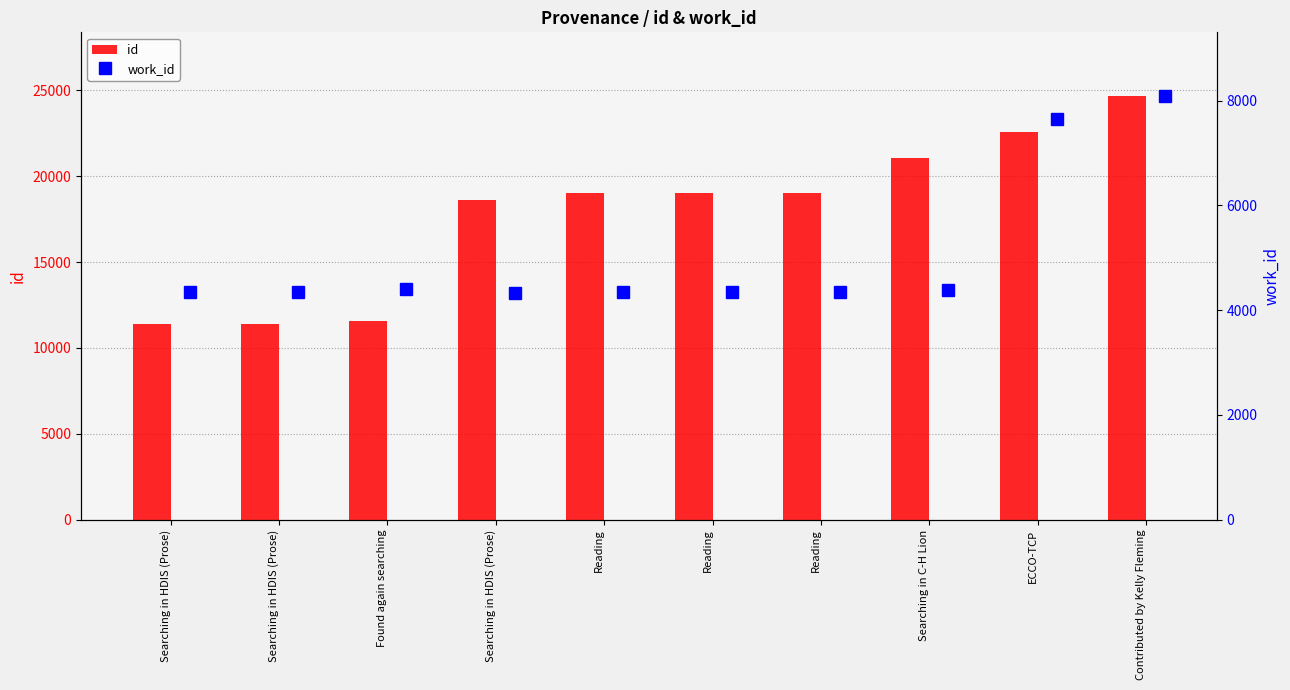

Which has a higher value, Searching in HDIS (Prose) or Reading?

Reading